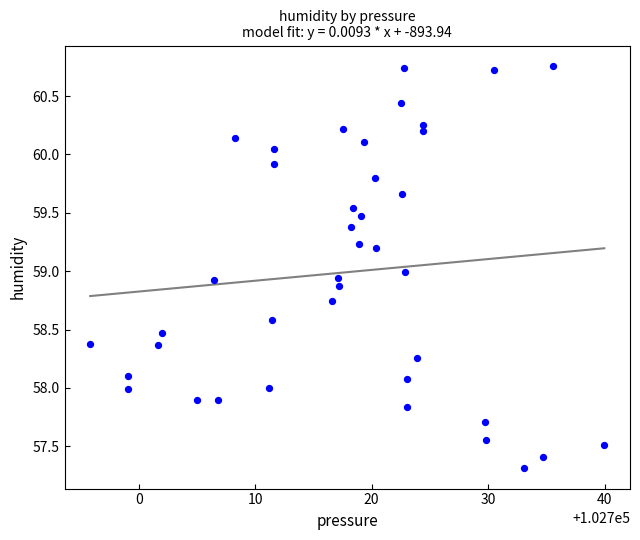

What is the range of X values (max minus min)?

44.1